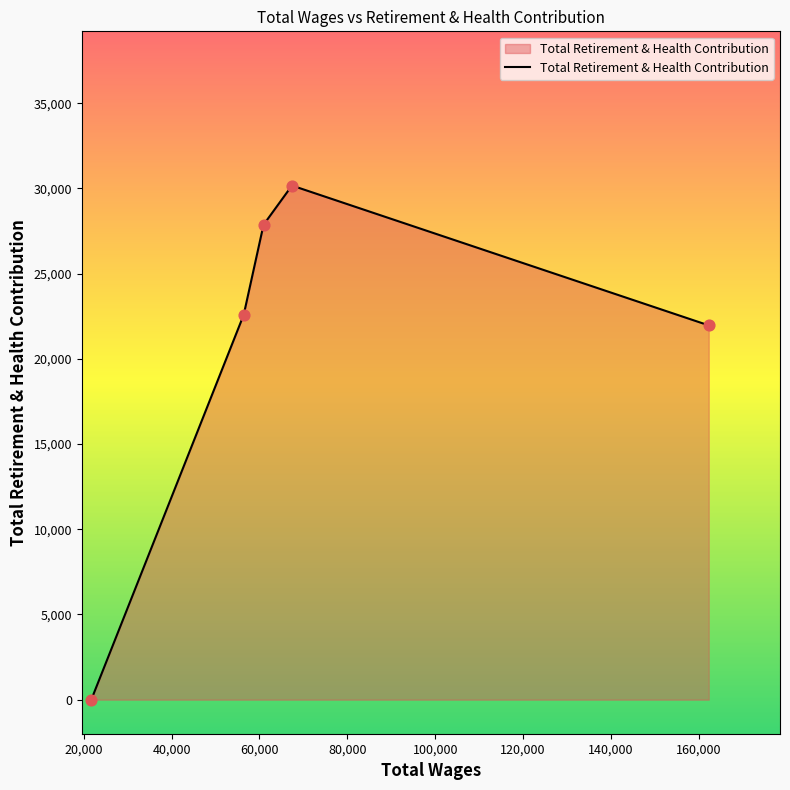

What is the difference between the second highest and second lowest values?

5903